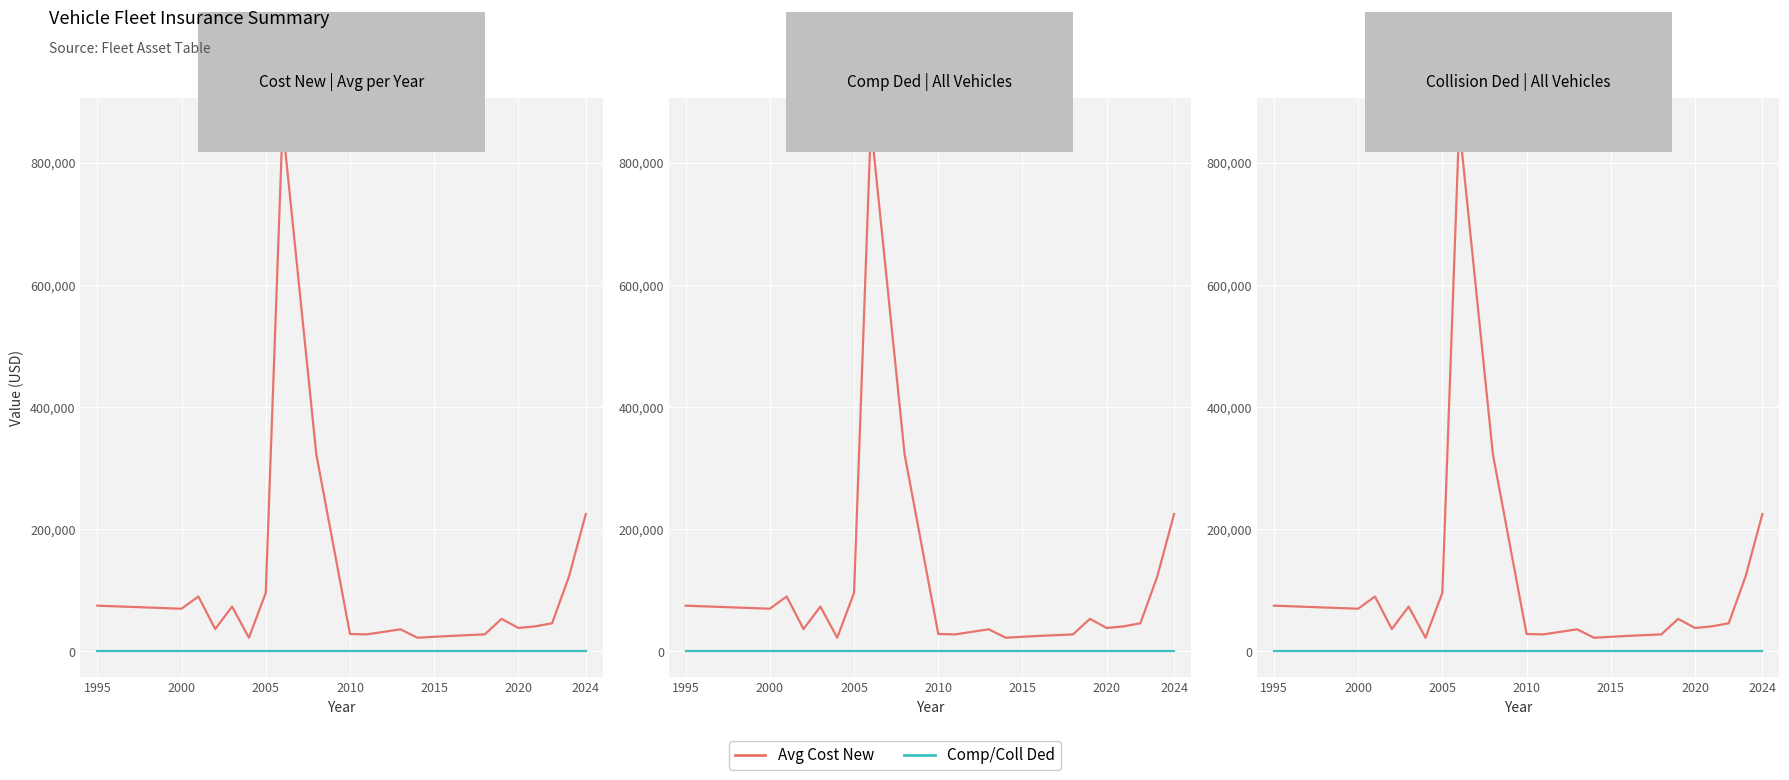

What is the difference between the maximum and minimum values in the Avg Cost New series?

840632